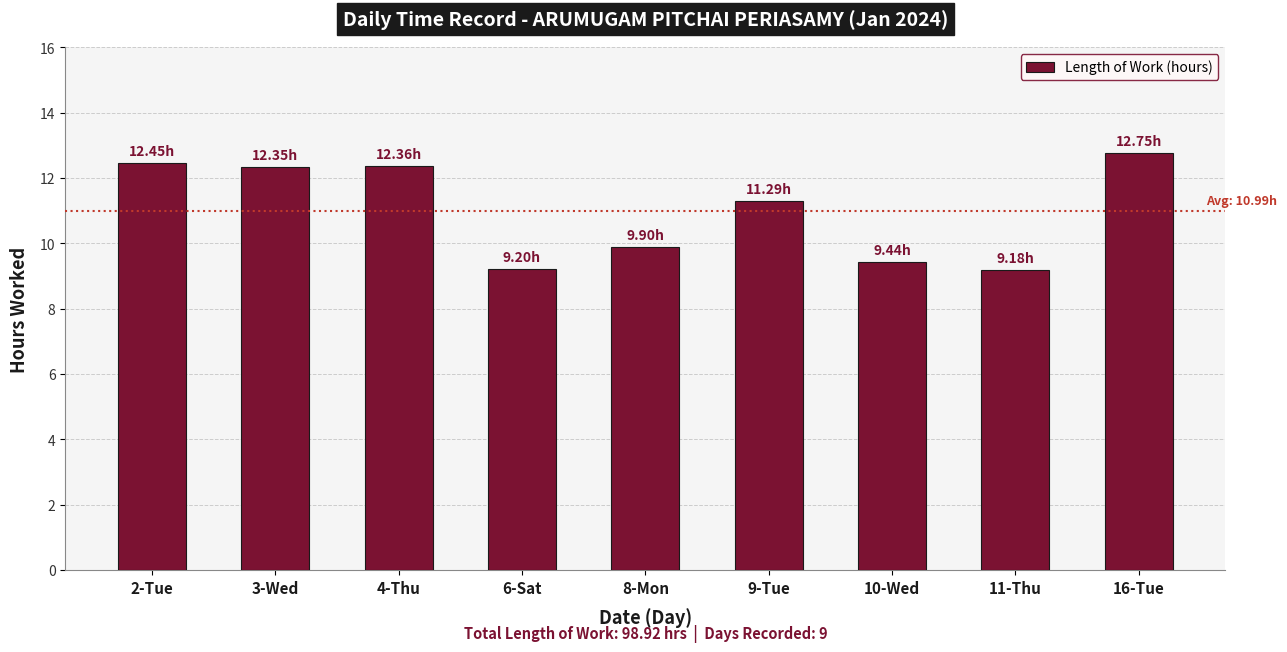

The chart shows a value of 12.3 at 3-Wed. True or false?

True